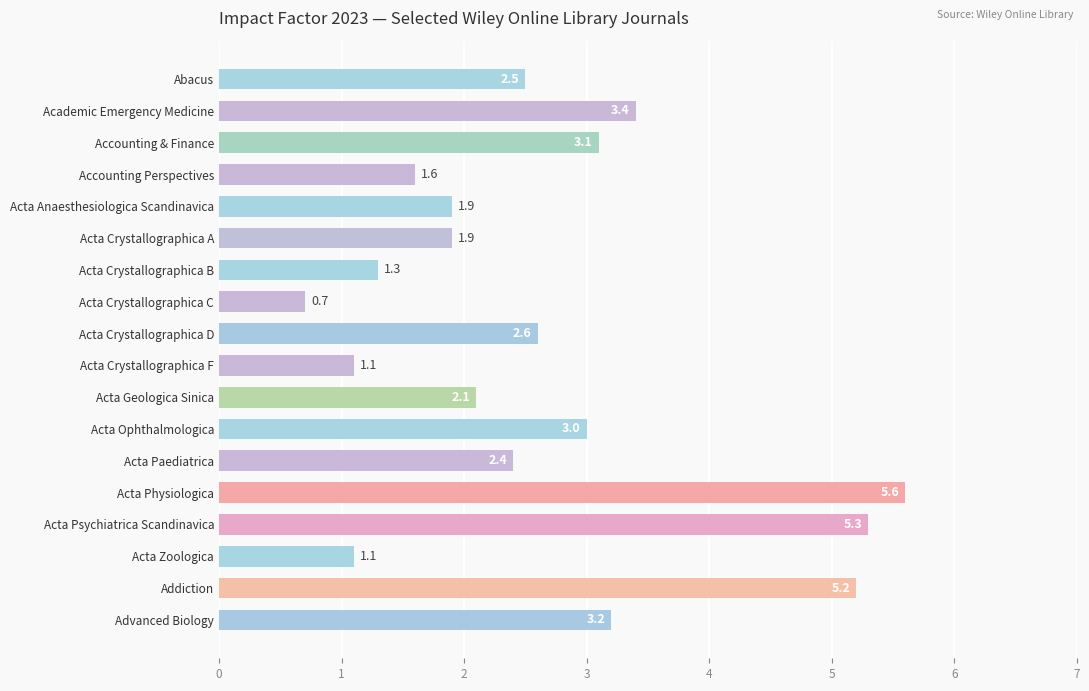

What is the smallest value displayed?

0.7